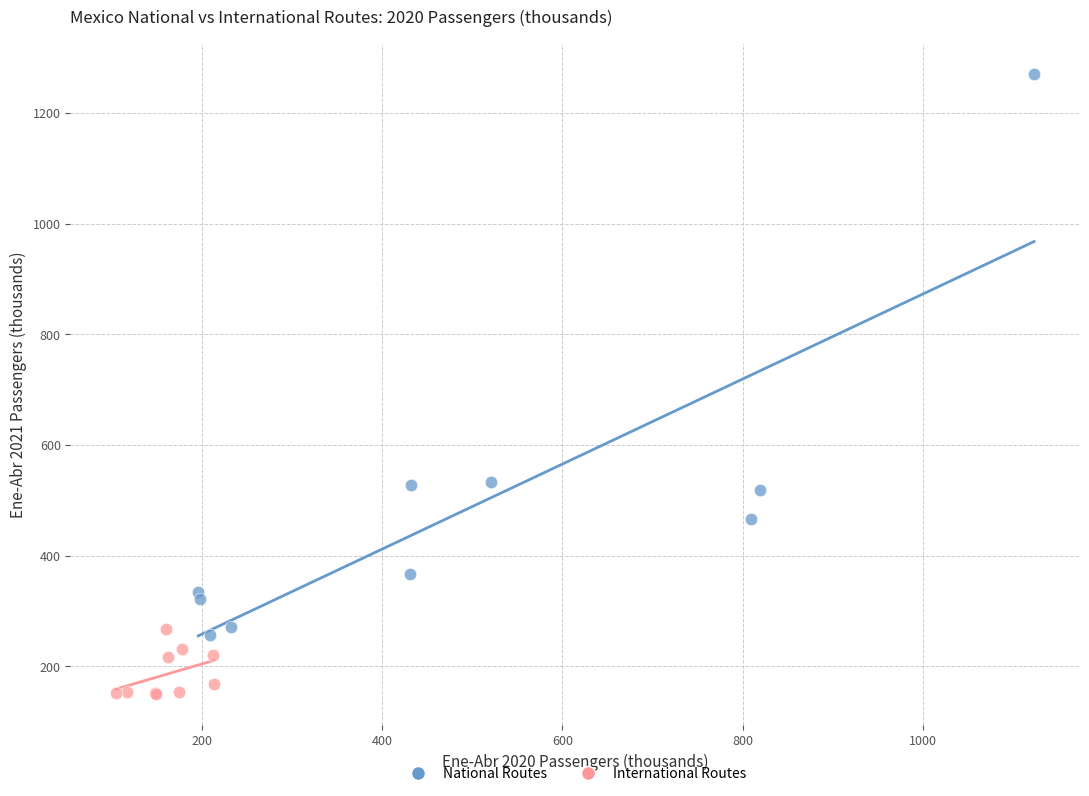

What are all the series names shown in the legend?

National Routes, International Routes